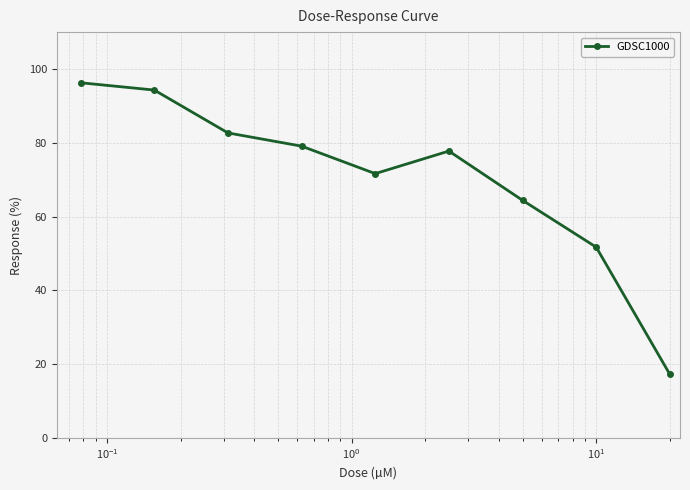

What is the value of the 1st point from the left?

96.3